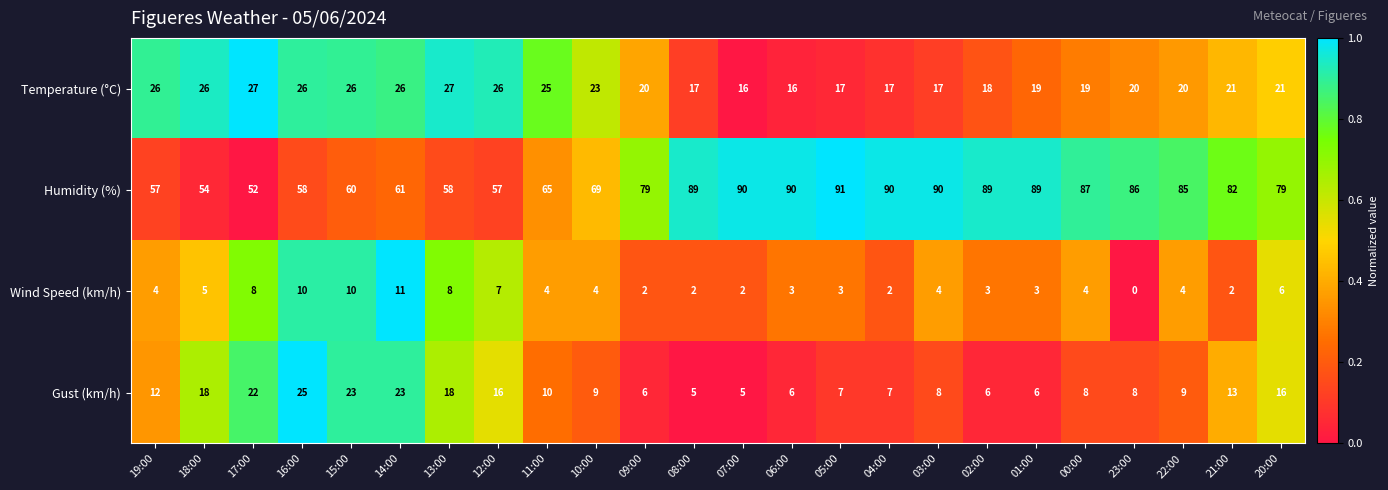

At which label does Humidity (%) reach its minimum?

17:00